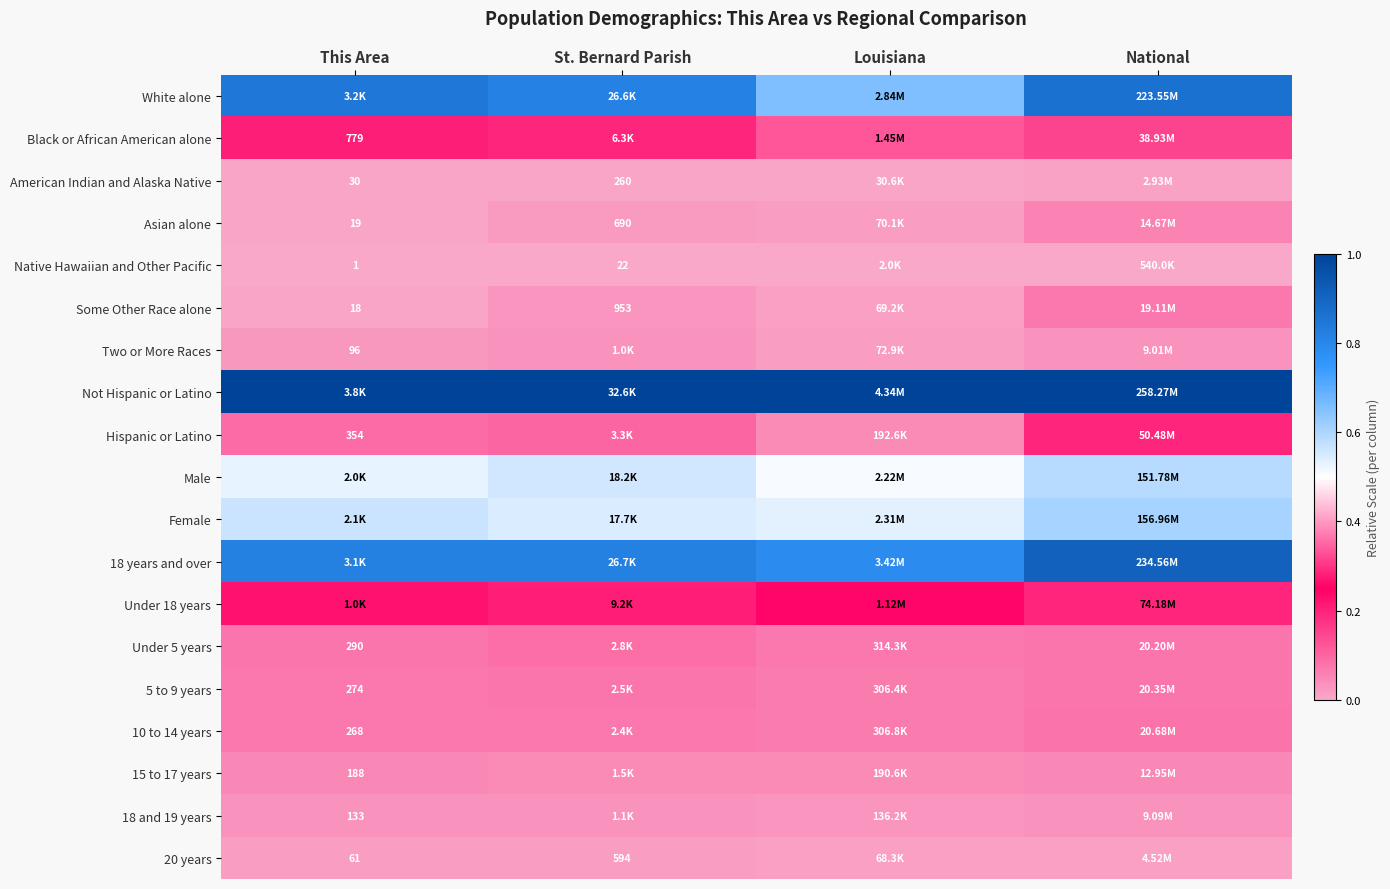

Which series has the largest total across all categories?

Not Hispanic or Latino